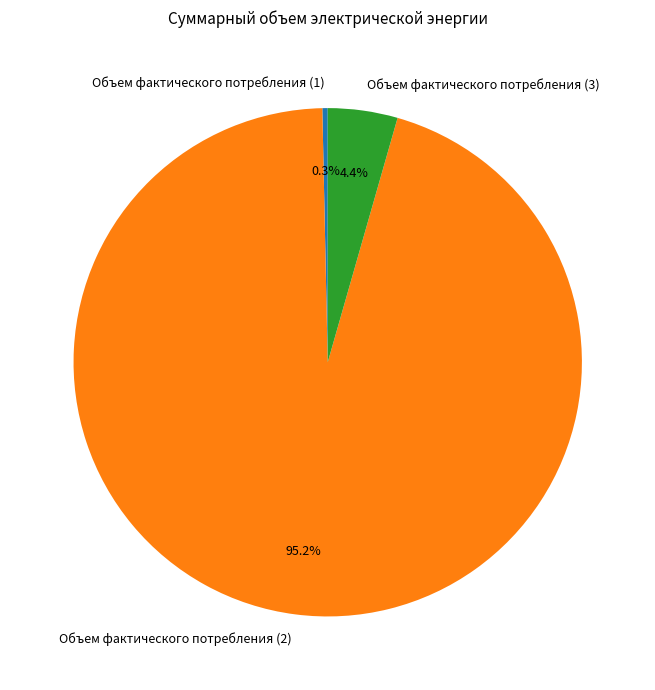

Do Объем фактического потребления (2) and Объем фактического потребления (1) together represent more than half of the pie?

Yes